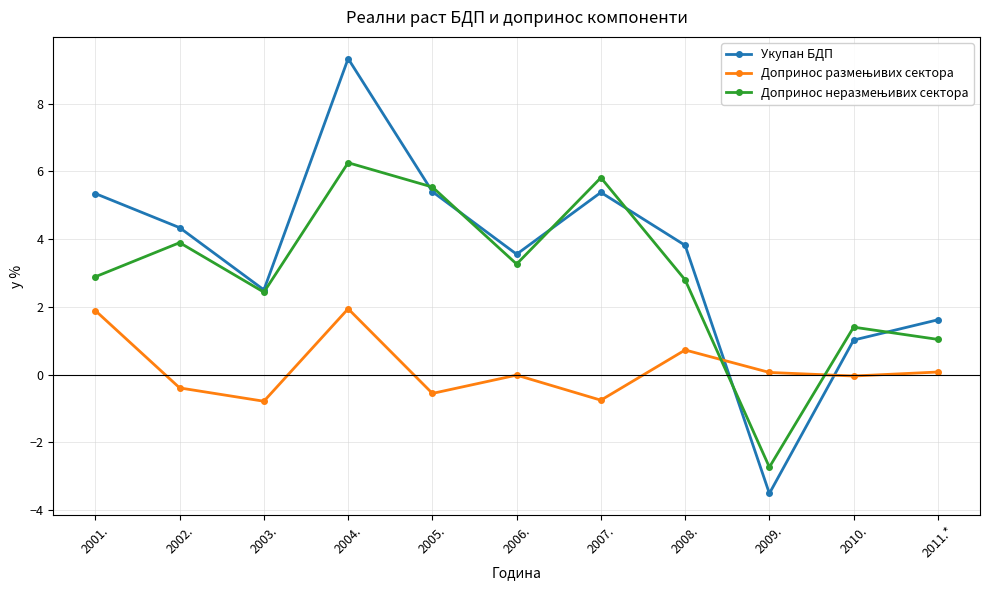

What is the value of the Укупан БДП point at the 8th from the left?

3.8